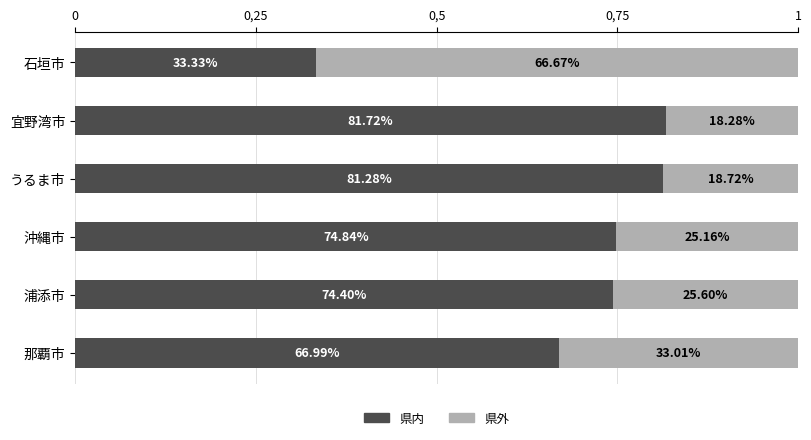

What are all the series names shown in the legend?

県内, 県外